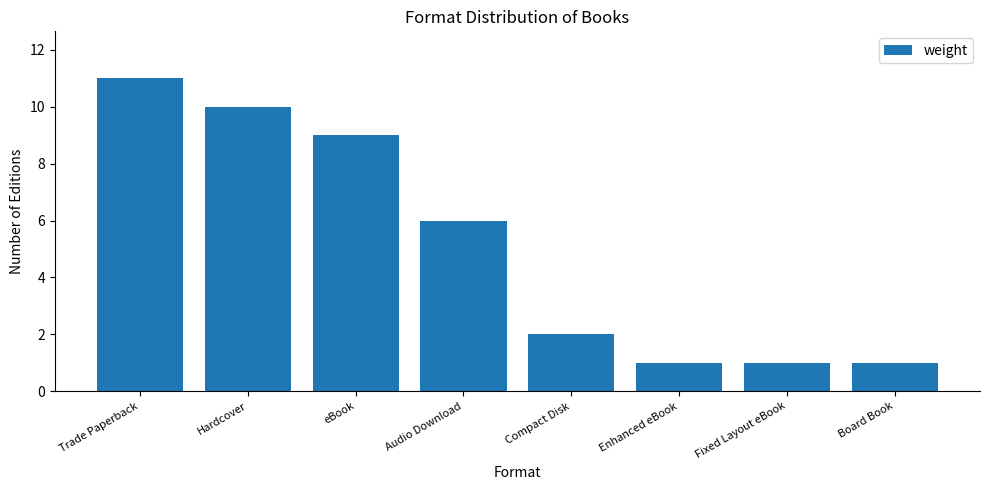

Where does the data first go above 6?

Trade Paperback